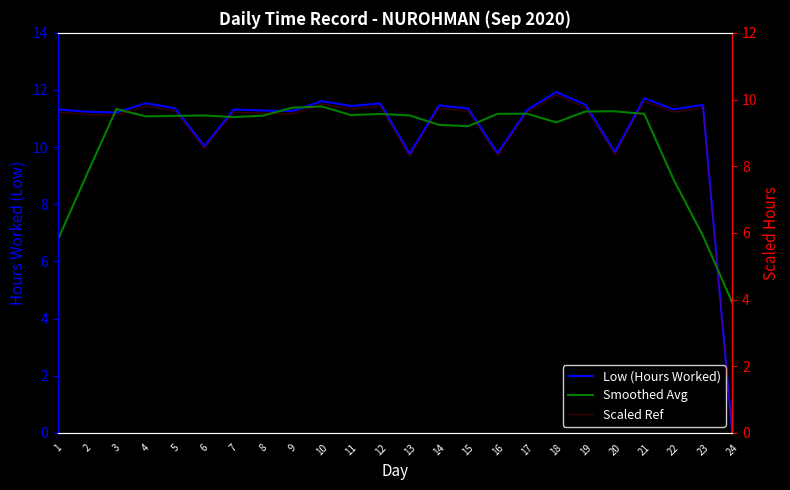

What are all the series names shown in the legend?

Low (Hours Worked), Smoothed Avg, Scaled Ref